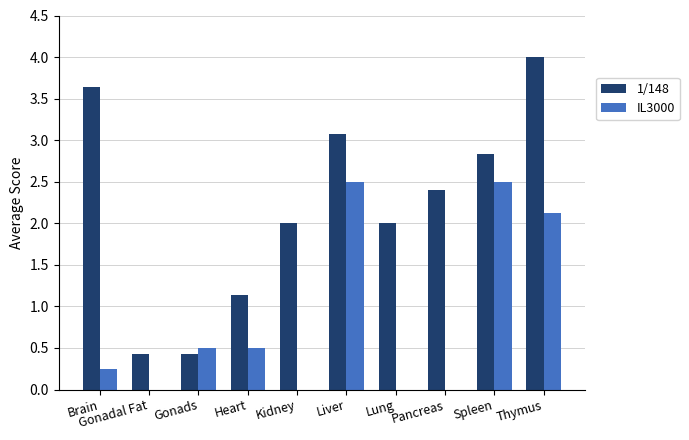

At which category is the sum across all series the highest?

Thymus